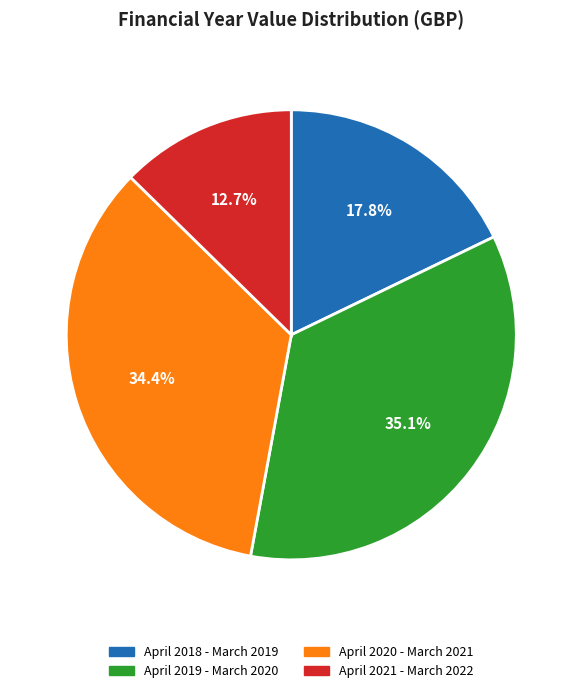

To the nearest percent, what is the difference between the April 2020 - March 2021 and April 2018 - March 2019 slice percentages?

17%